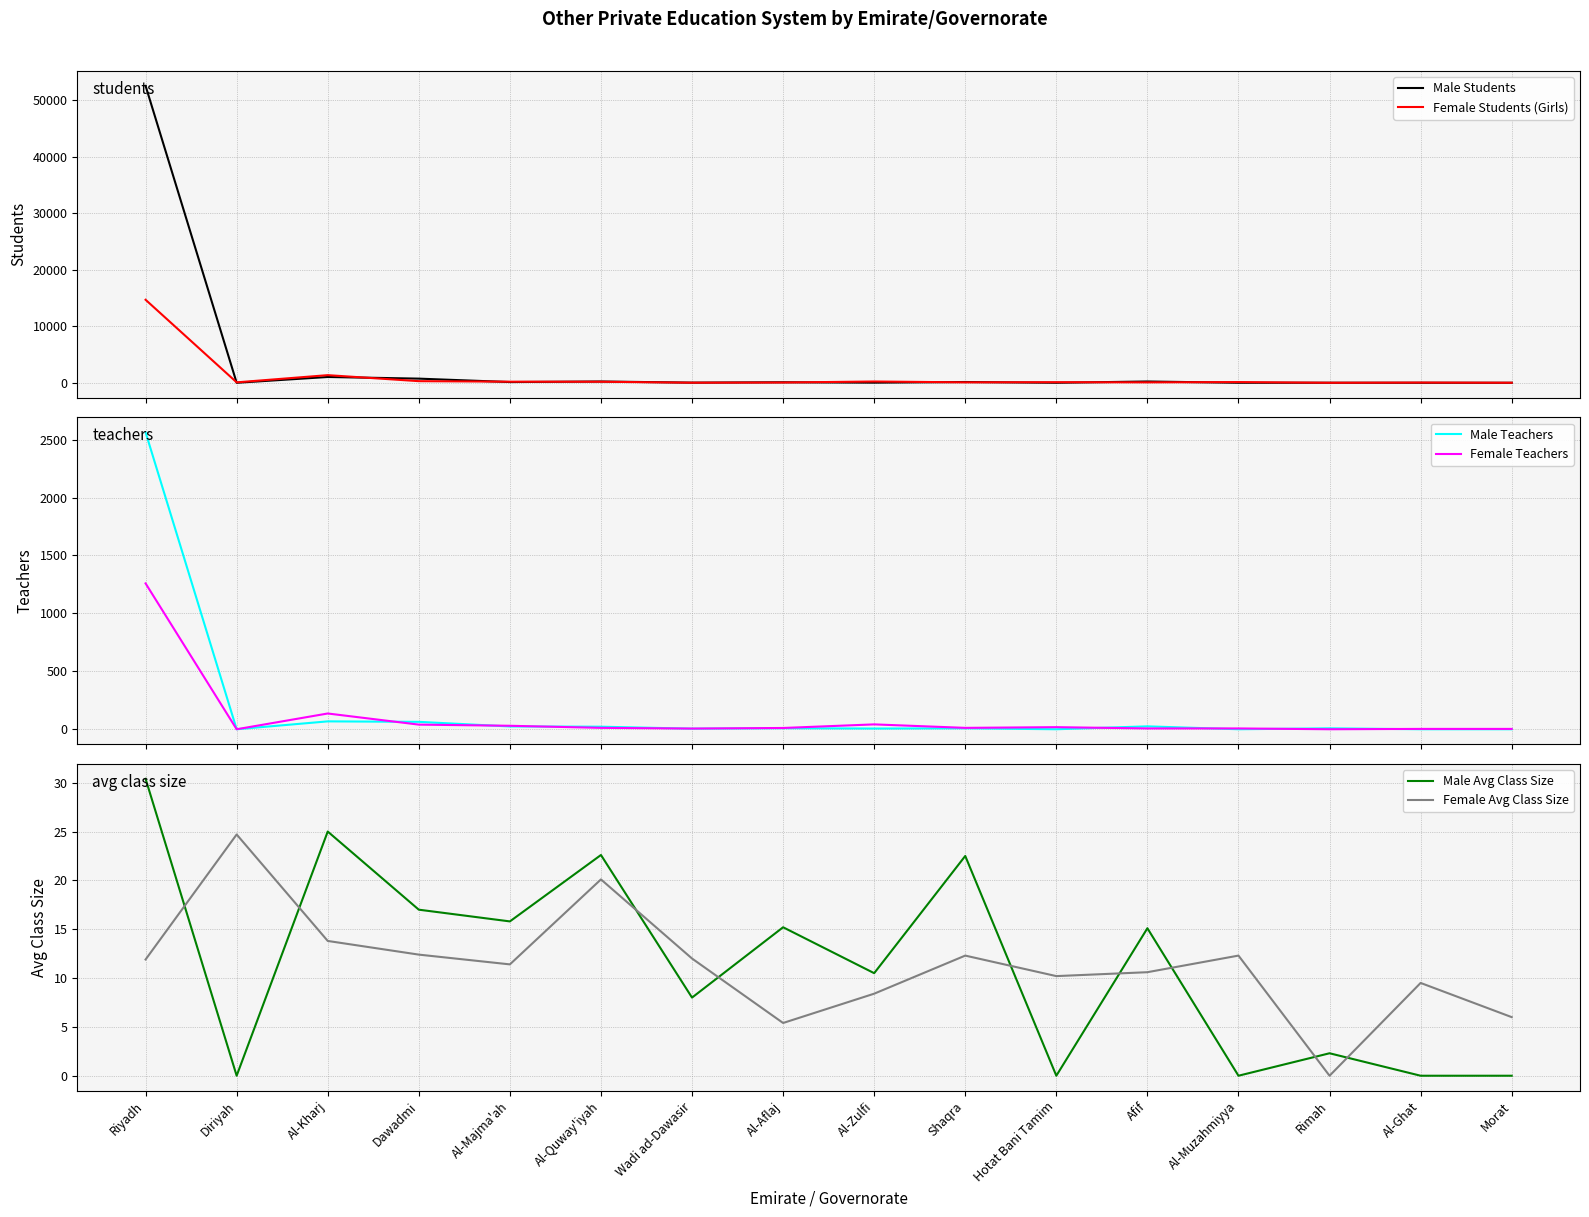

Reading left to right, transcribe all the data shown in this chart.

Male Students: 52552.0	0.0	1025.0	732.0	126.0	226.0	24.0	91.0	21.0	135.0	0.0	226.0	0.0	7.0	0.0	0.0
Female Students (Girls): 14690.0	74.0	1349.0	286.0	193.0	181.0	12.0	43.0	226.0	74.0	102.0	74.0	123.0	0.0	38.0	6.0
Male Teachers: 2563.0	0.0	68.0	64.0	24.0	22.0	5.0	9.0	6.0	8.0	0.0	25.0	0.0	8.0	0.0	0.0
Female Teachers: 1259.0	0.0	136.0	40.0	30.0	12.0	6.0	11.0	42.0	12.0	18.0	7.0	7.0	0.0	3.0	3.0
Male Avg Class Size: 30.4	0.0	25.0	17.0	15.8	22.6	8.0	15.2	10.5	22.5	0.0	15.1	0.0	2.3	0.0	0.0
Female Avg Class Size: 11.9	24.7	13.8	12.4	11.4	20.1	12.0	5.4	8.4	12.3	10.2	10.6	12.3	0.0	9.5	6.0